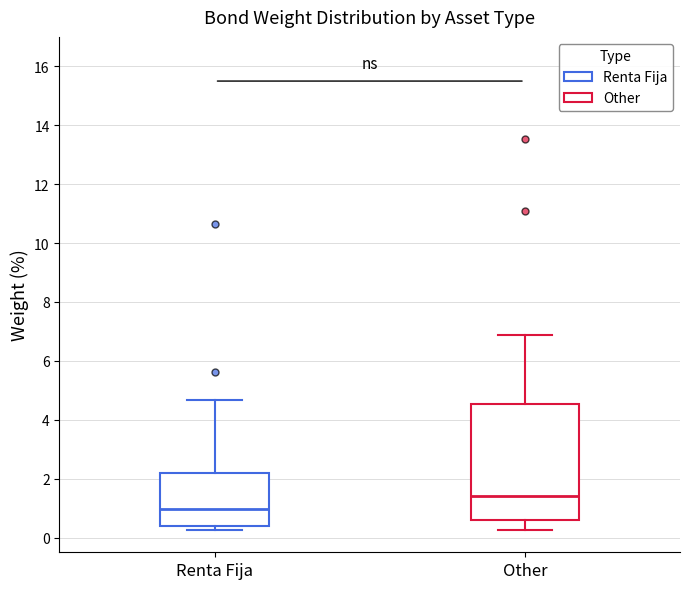

Which box's median line is the lowest?

Renta Fija